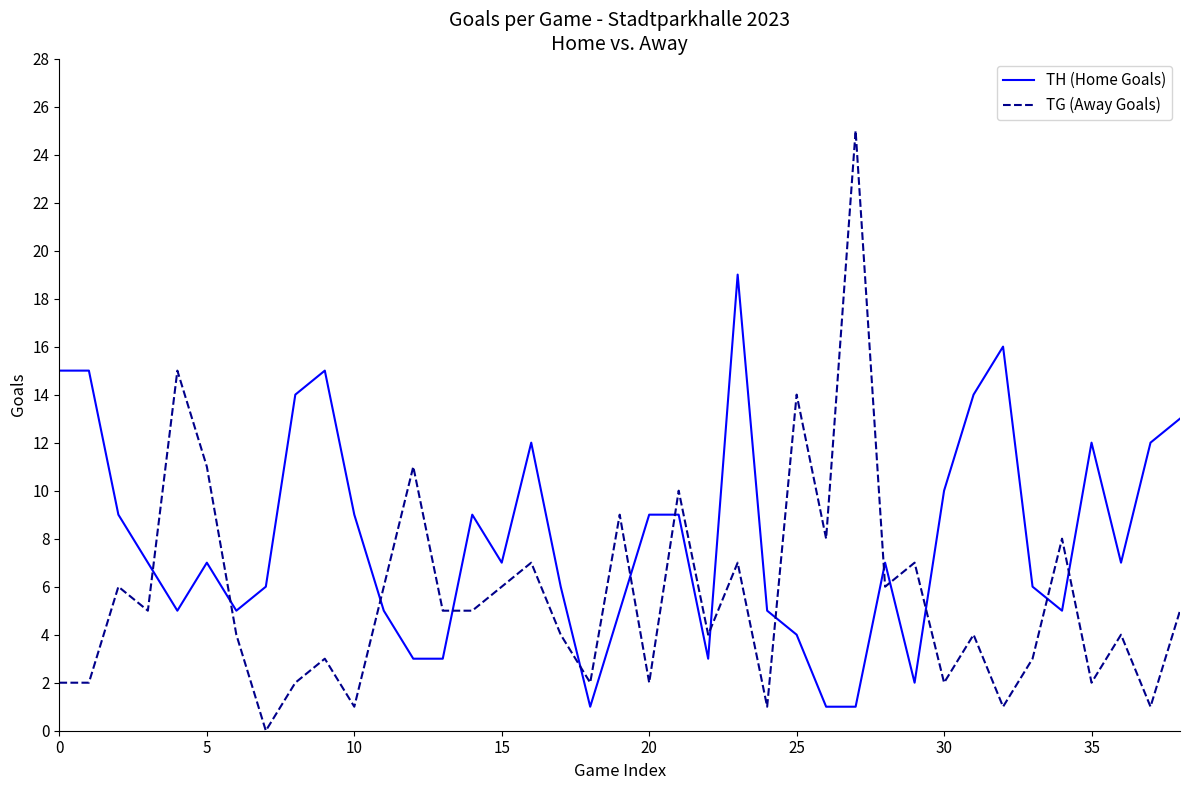

Which series has the largest total across all categories?

TH (Home Goals)